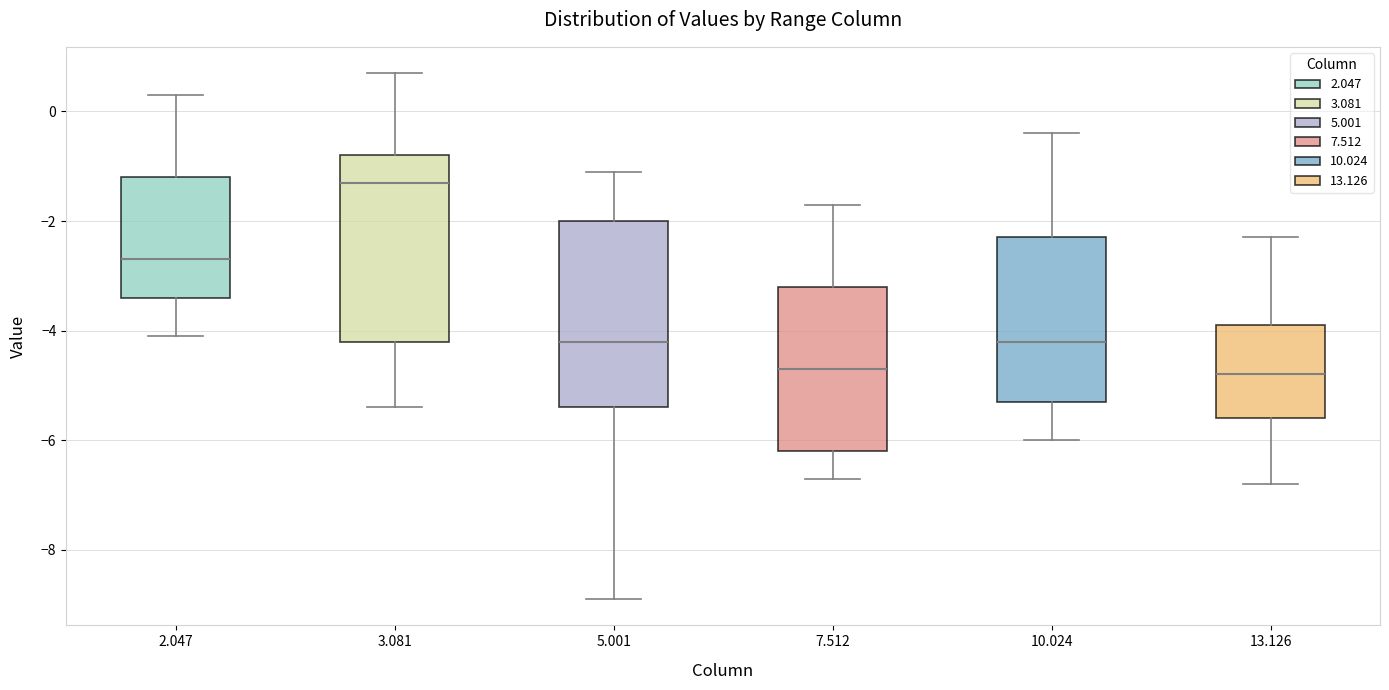

Where does the lower whisker of the box at x = 10.024 end on the y-axis? The values are not printed on the chart, so give them approximately, as read against the axis.

-6.0